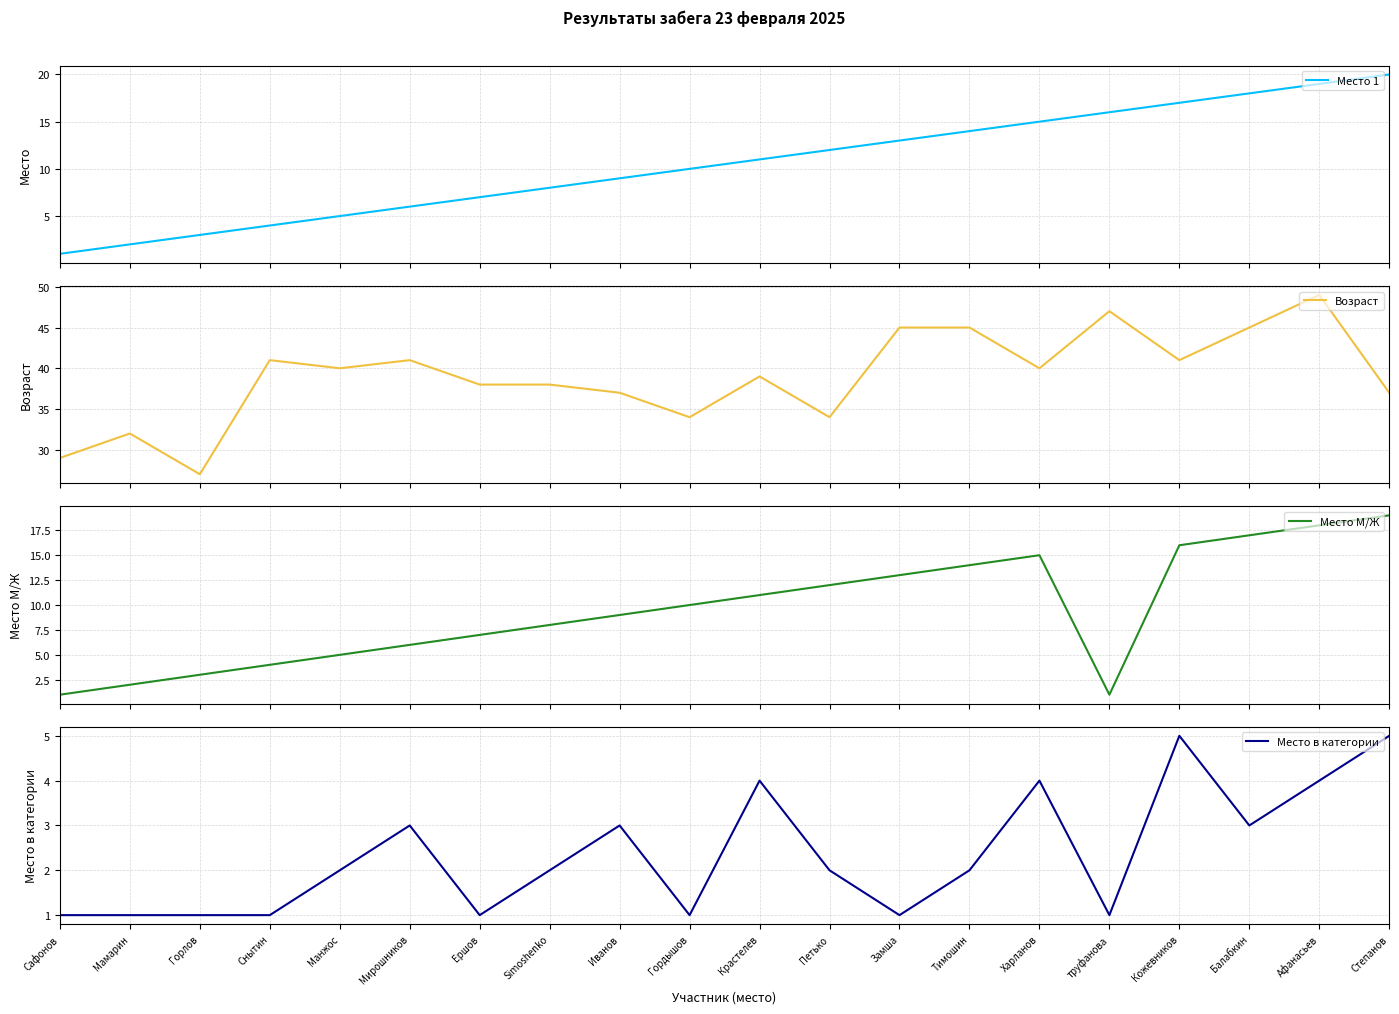

What is the total value across all series at Харланов?

74